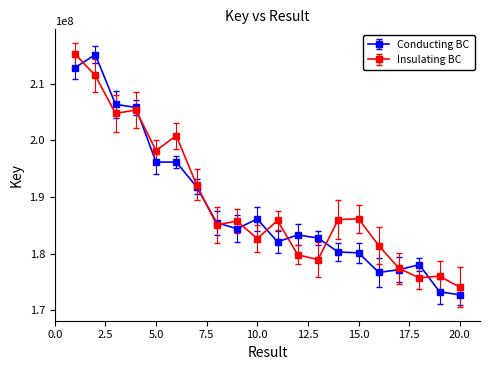

True or false: Conducting BC has more than 0 points higher than both neighbors.

True